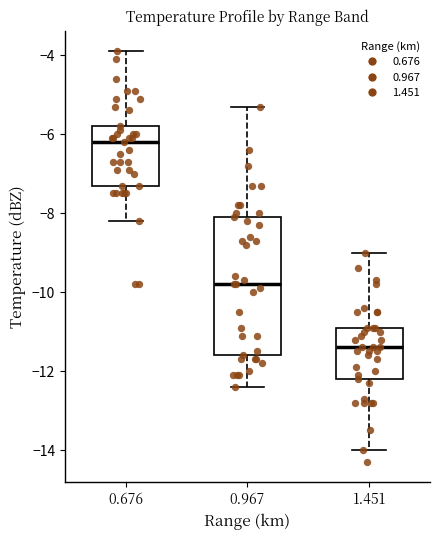

Where does the upper whisker of the box at x = 1.451 end on the y-axis? The values are not printed on the chart, so give them approximately, as read against the axis.

-9.0